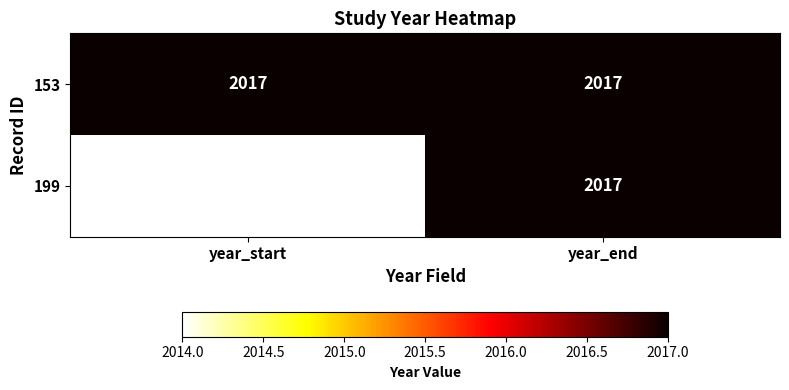

Which category has the lowest value across all series?

year_start